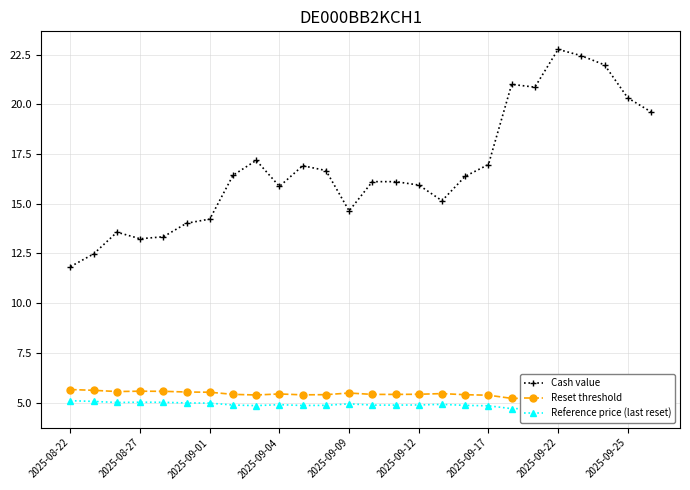

Reading right to left, what are all the values shown in this chart?

Cash value: 19.6	20.3	22.0	22.4	22.8	20.9	21.0	17.0	16.4	15.2	15.9	16.1	16.1	14.6	16.7	16.9	15.9	17.2	16.4	14.2	14.0	13.3	13.2	13.6	12.5	11.8
Reset threshold: 5.2	5.2	5.2	5.2	5.2	5.2	5.2	5.4	5.4	5.5	5.4	5.4	5.4	5.5	5.4	5.4	5.4	5.4	5.4	5.5	5.5	5.6	5.6	5.6	5.6	5.7
Reference price (last reset): 4.7	4.7	4.7	4.7	4.7	4.7	4.7	4.8	4.9	4.9	4.9	4.9	4.9	4.9	4.9	4.9	4.9	4.9	4.9	5.0	5.0	5.0	5.0	5.0	5.1	5.1